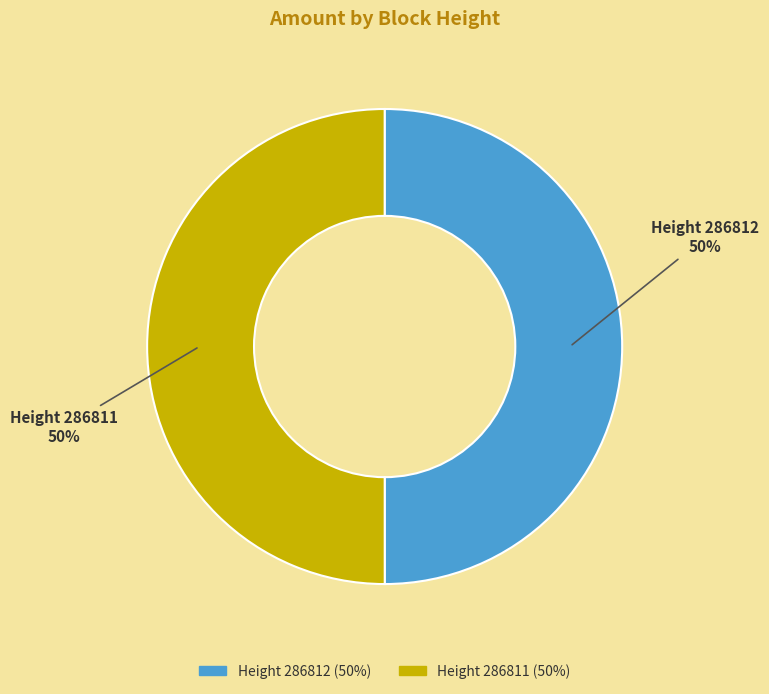

To the nearest percent, what is the average slice percentage?

50%